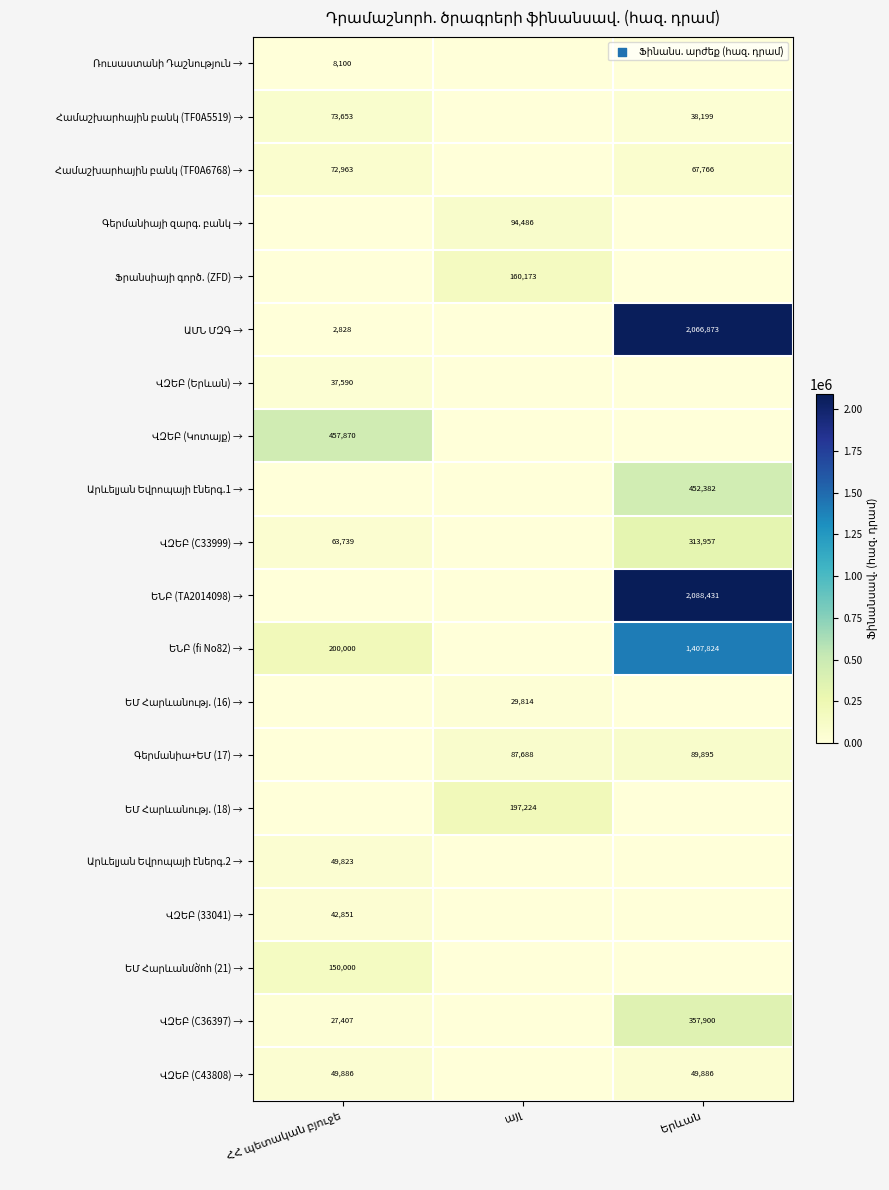

At how many categories does at least one series exceed 290842?

2